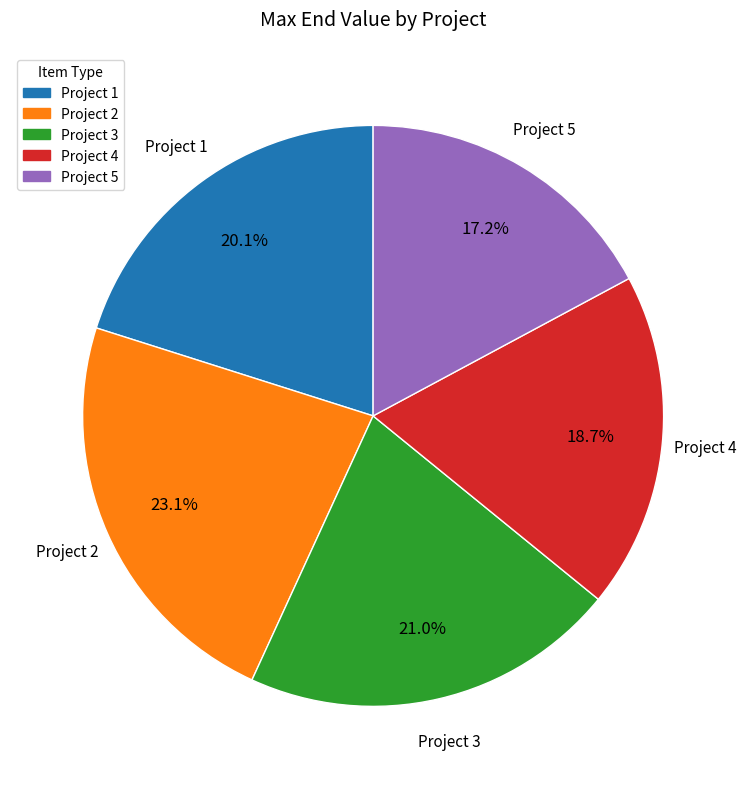

What percentage is the Project 2 slice, to the nearest percent?

23%